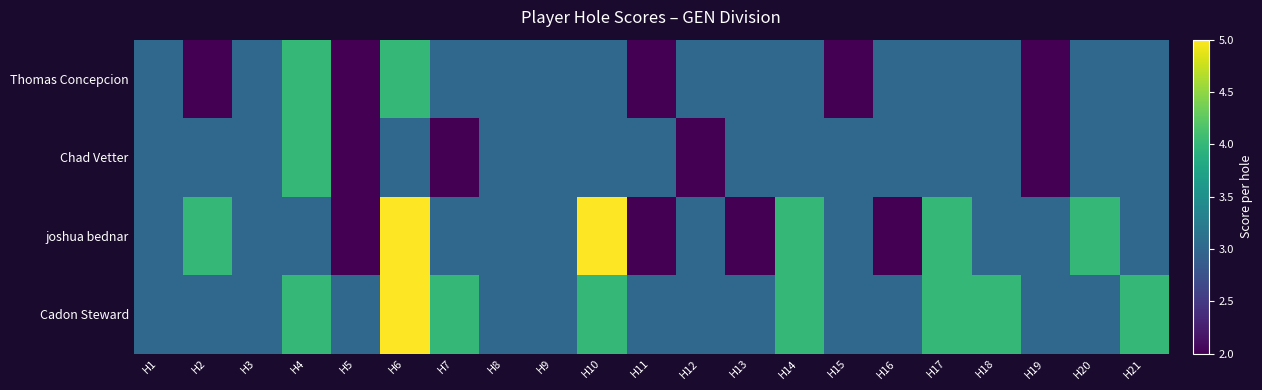

How many data points does each series have?

21